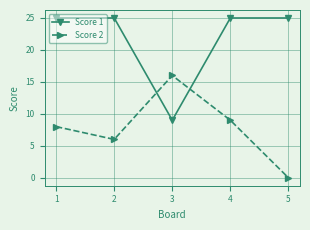

Where do Score 2 and Score 1 first cross each other?

2 and 3